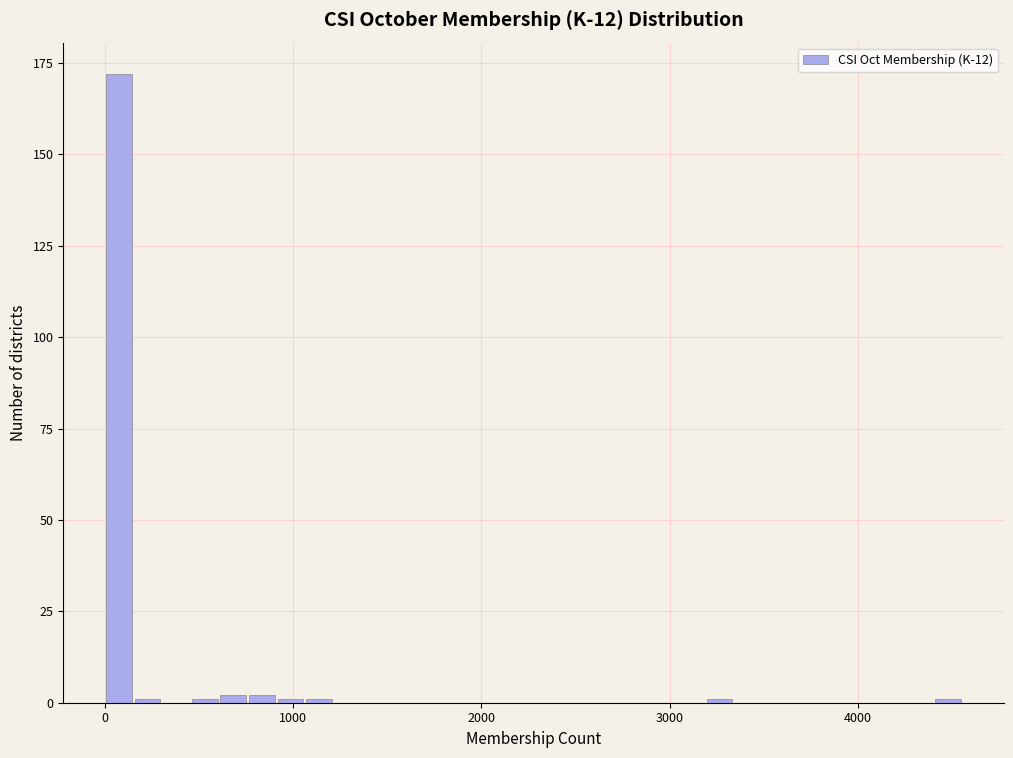

Read against the x-axis, roughly where is the centre of the tallest bar?

100